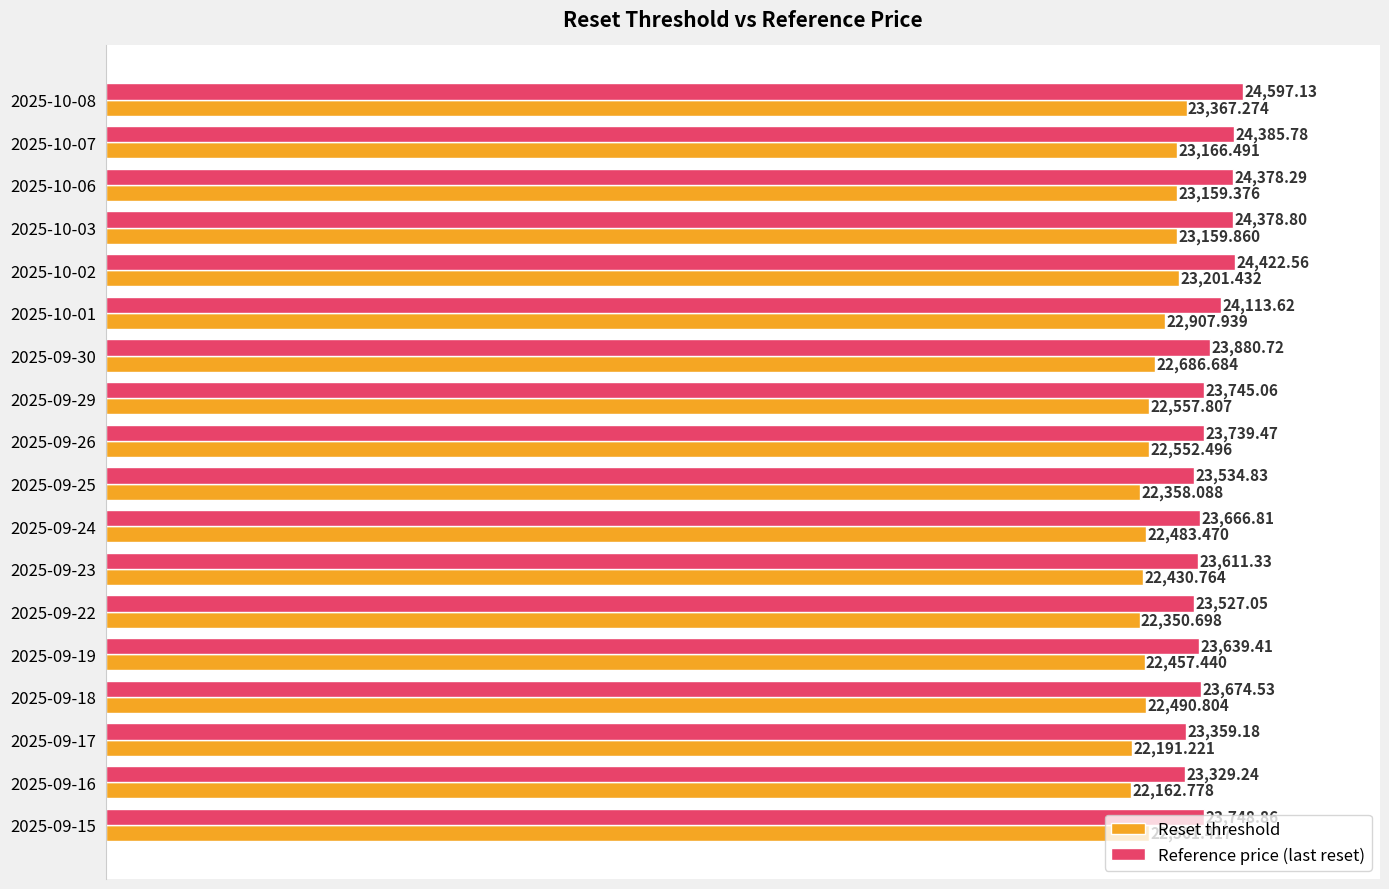

What are all the series names shown in the legend?

Reset threshold, Reference price (last reset)